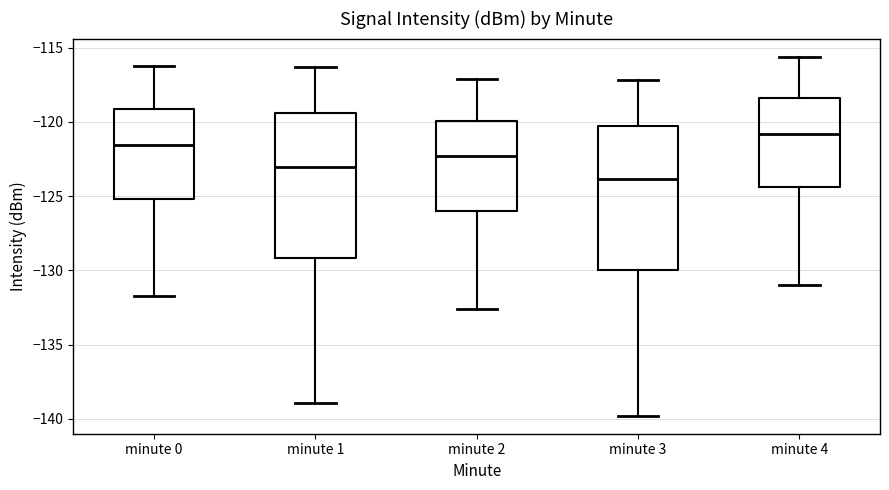

Which box's median line is the lowest?

minute 3